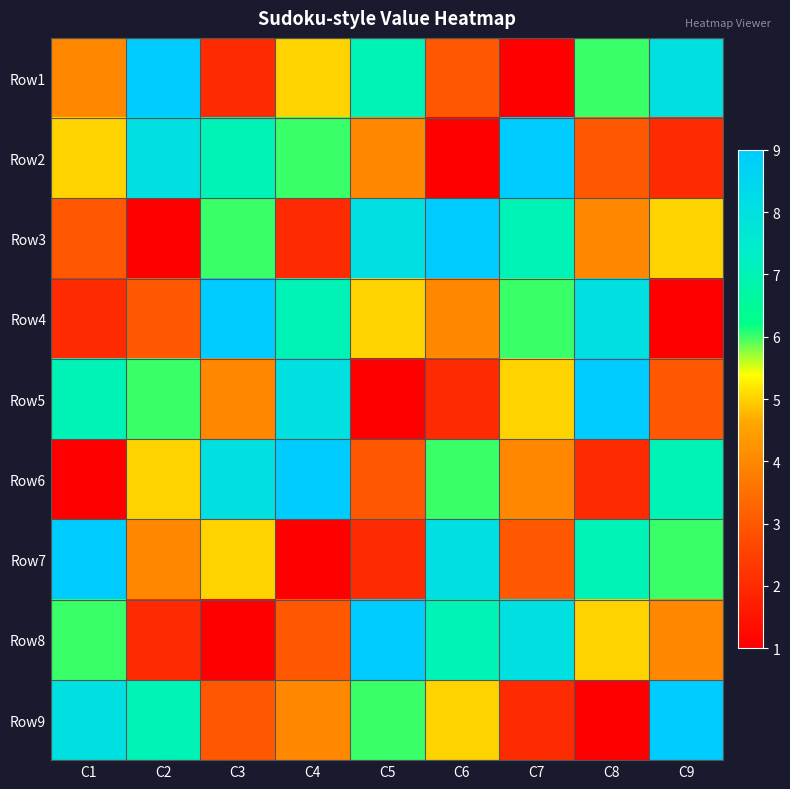

At C5, list the series in order from largest to smallest.

Row8, Row3, Row1, Row9, Row4, Row2, Row6, Row7, Row5